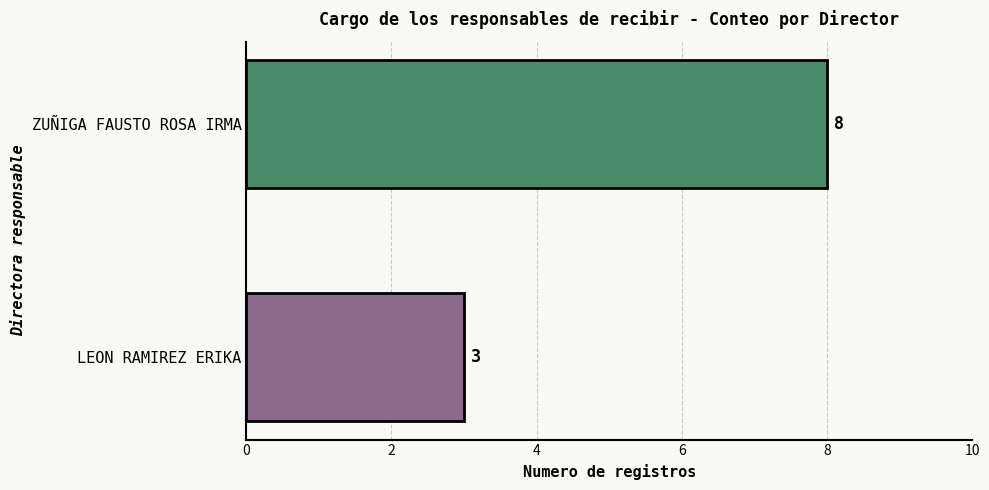

What is the minimum value shown in the chart?

3